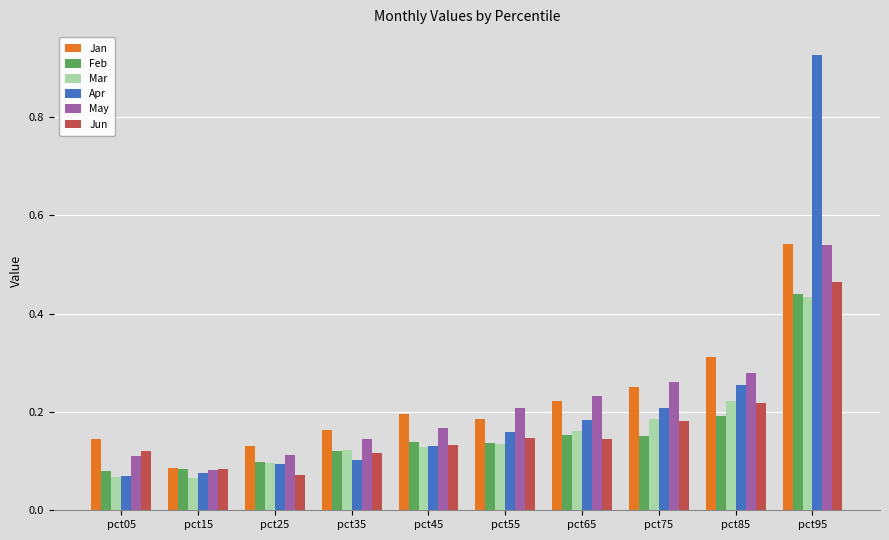

Which label corresponds to the largest value in the chart?

pct95